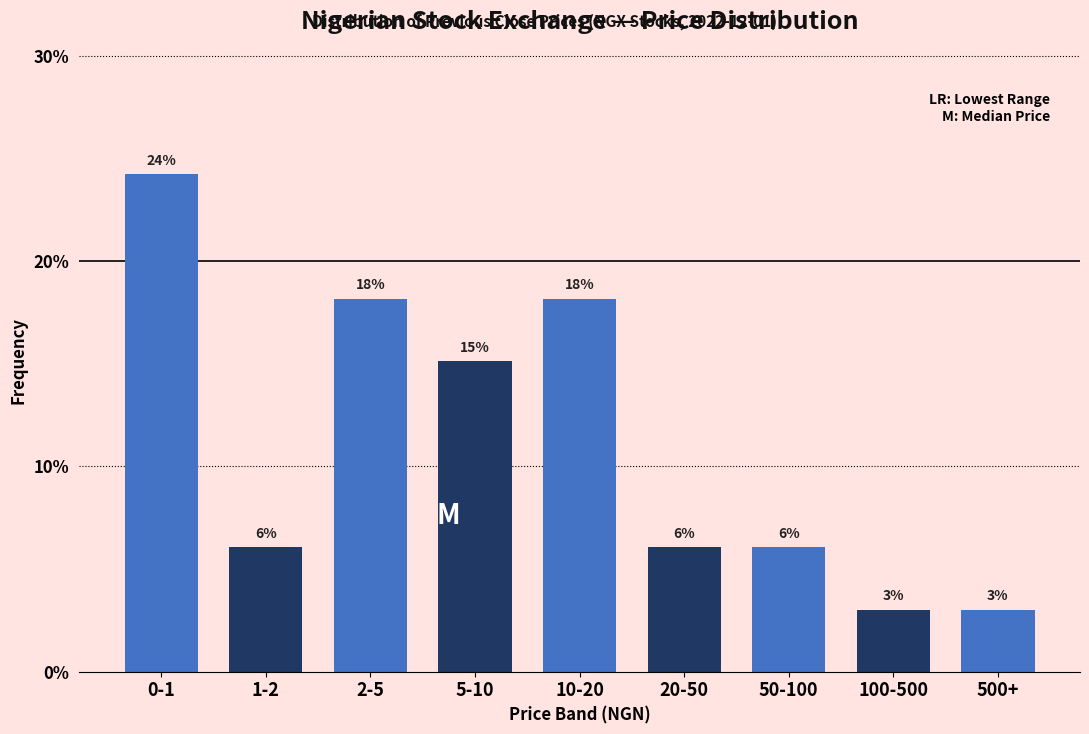

Are the bars horizontal?

No